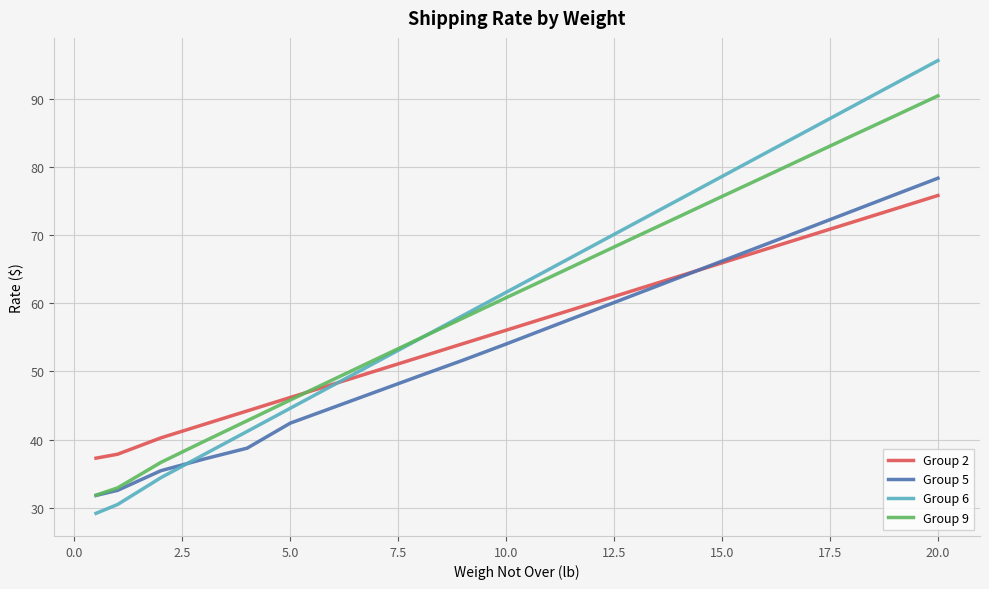

What is the sum of all Group 2 values?

1178.1